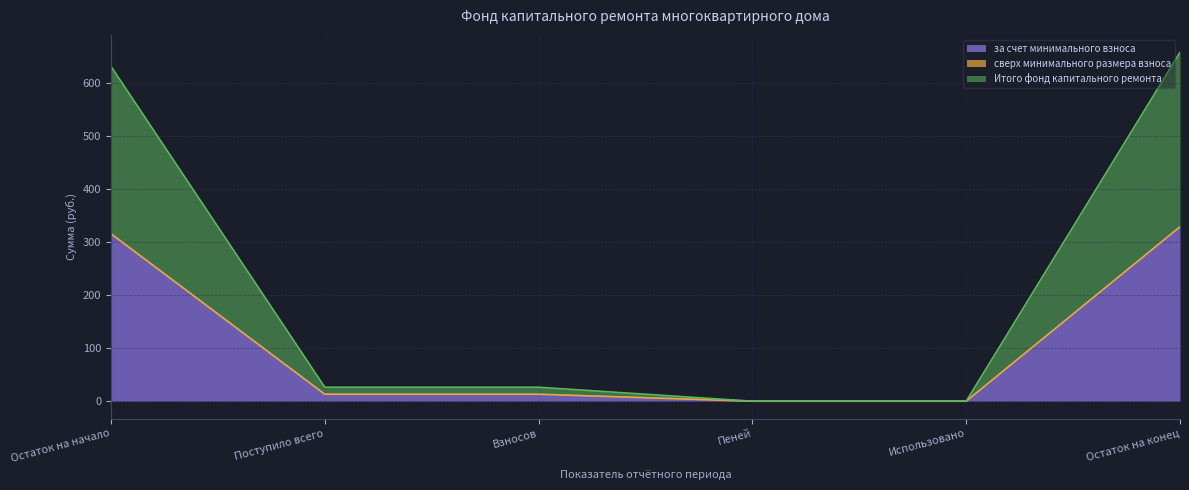

What is the label of the 3rd point from the left?

Взносов